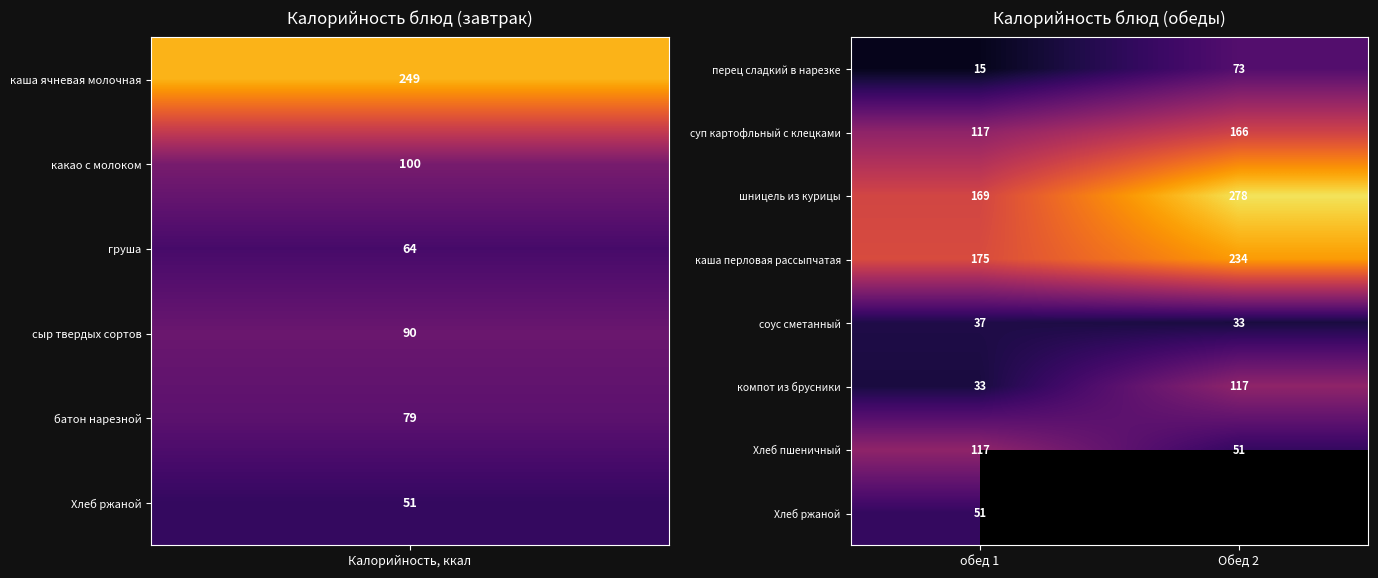

What is the total value across all series at обед 1?

714